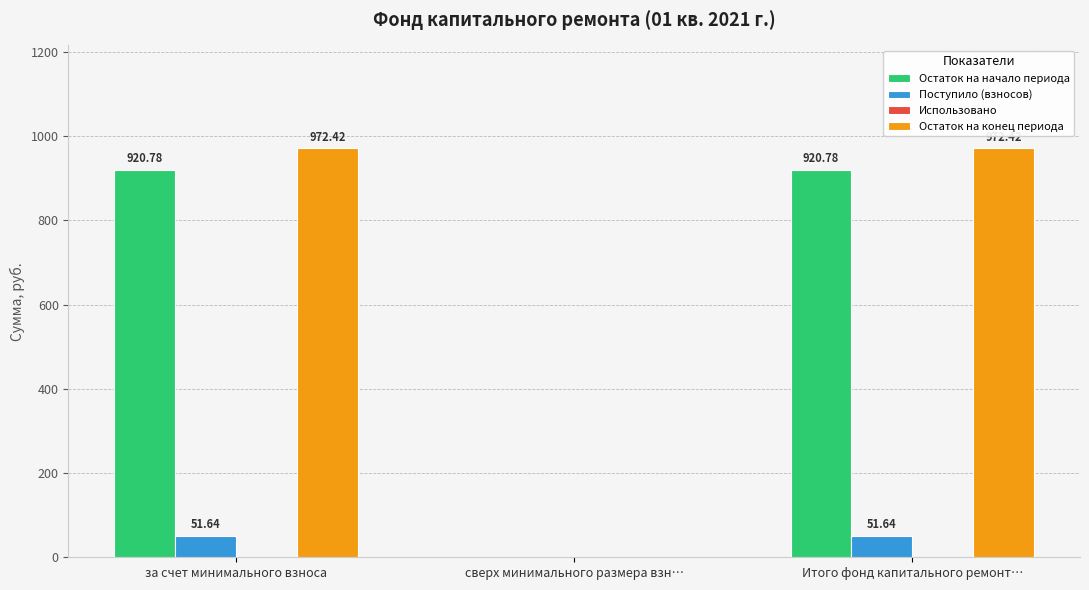

The Поступило (взносов) series shows 51.6 at за счет минимального взноса. True or false?

True